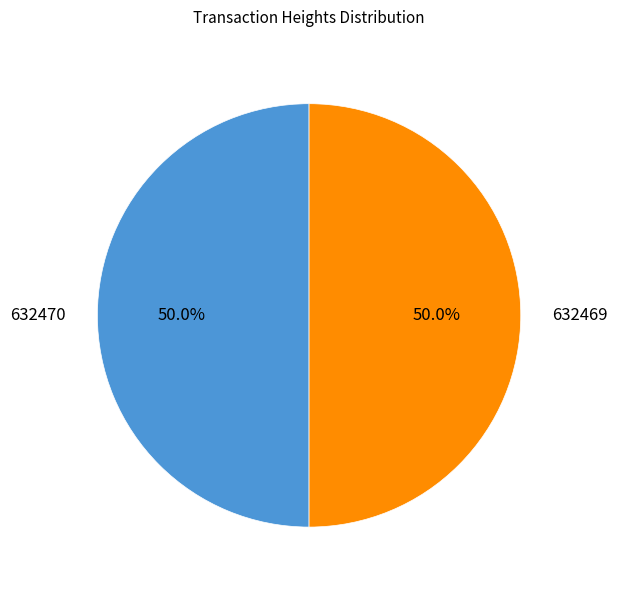

To the nearest percent, what portion does 632470 represent?

50%